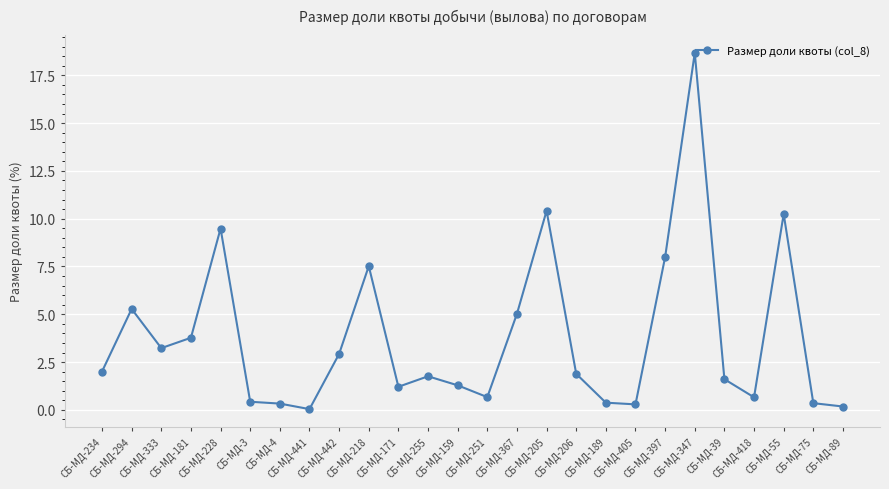

What is the greatest value displayed?

18.7